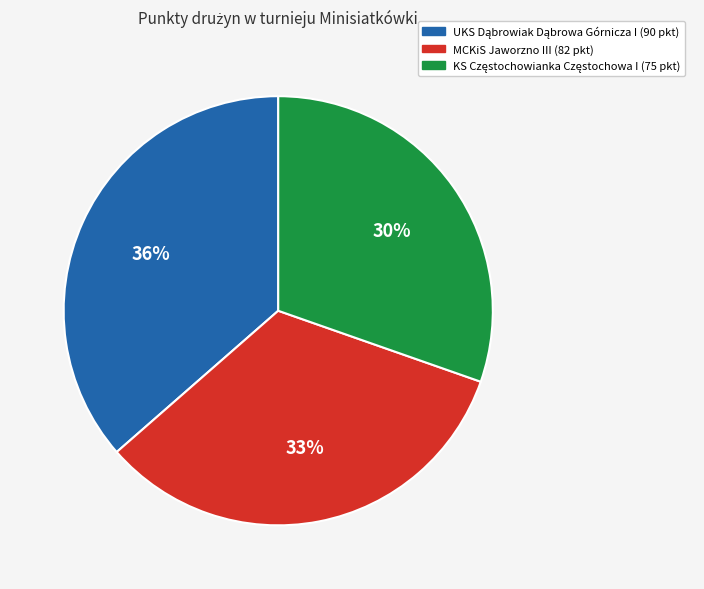

To the nearest percent, what is the average slice percentage?

33%